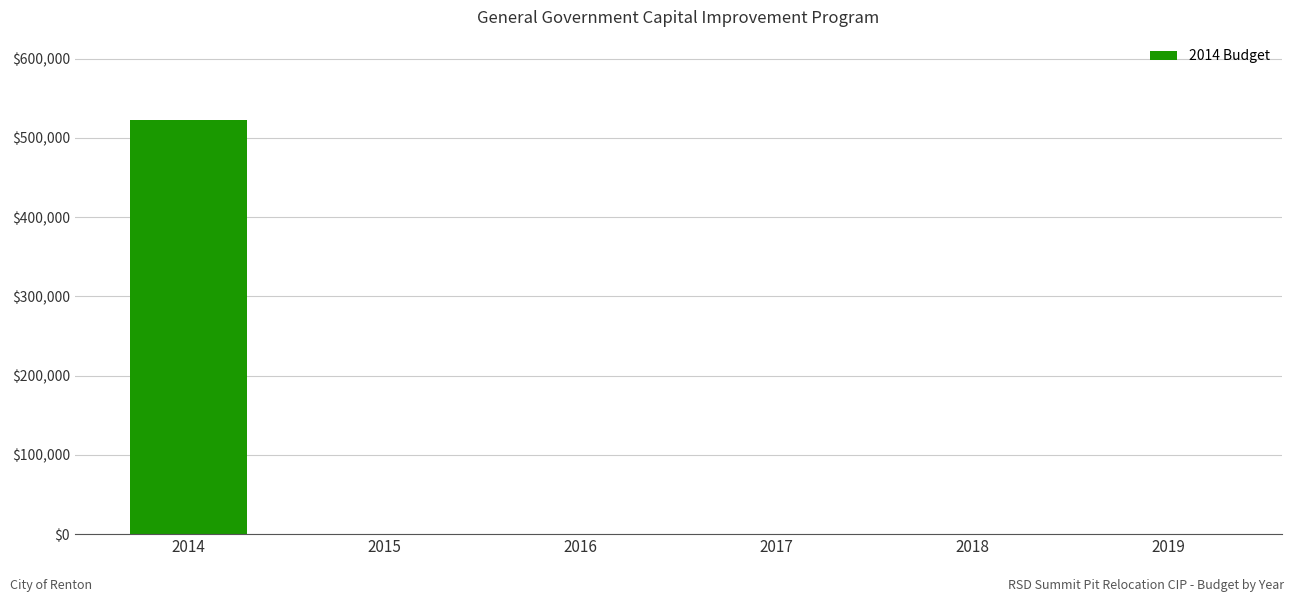

What is the maximum value shown in the chart?

523000